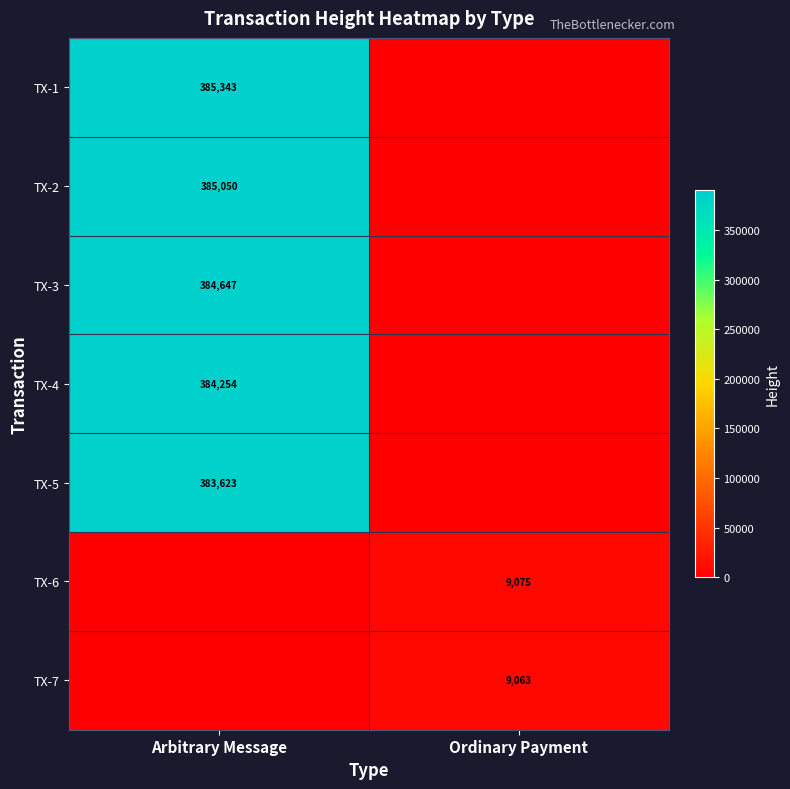

True or false: TX-4 has a value of 384254 at Arbitrary Message.

True